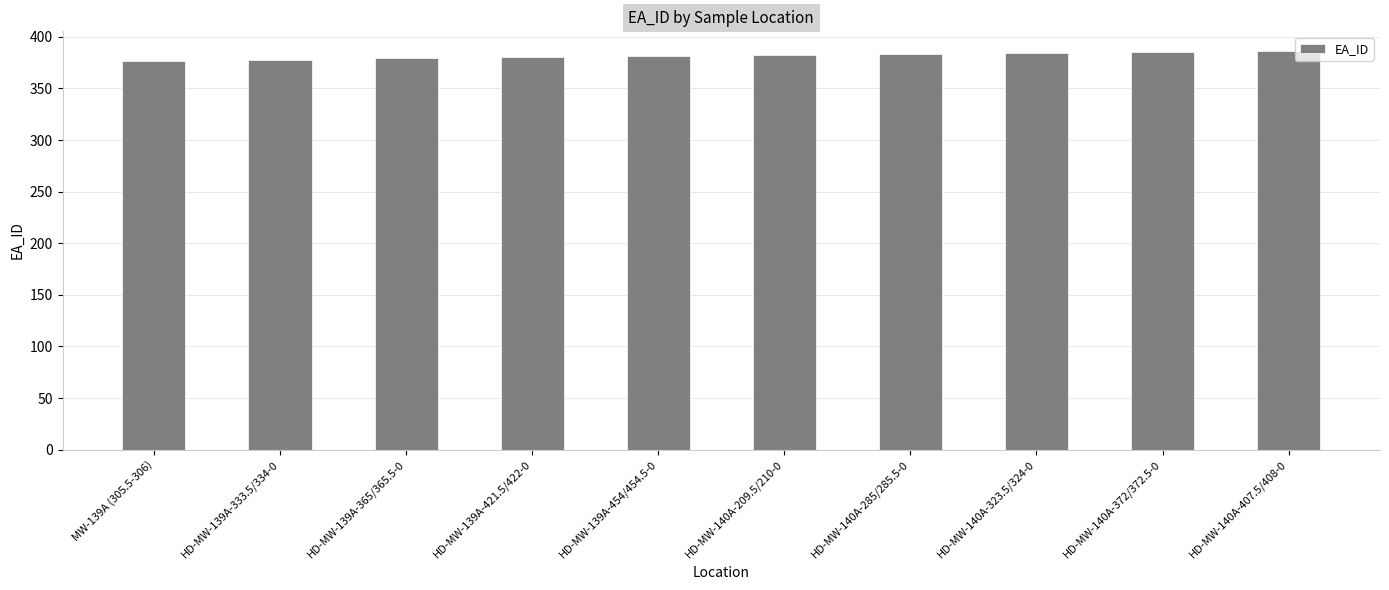

What is the average value?

382